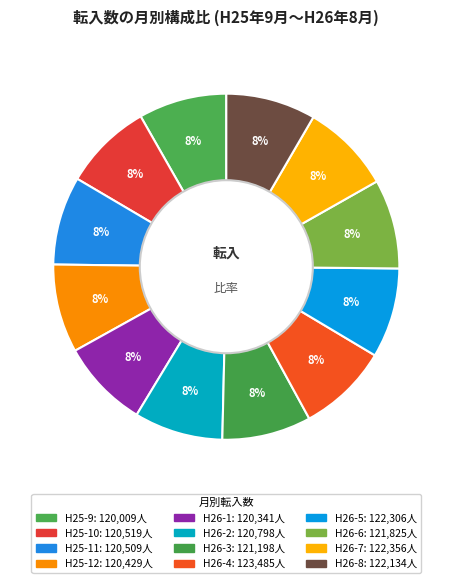

Count the number of slices in the pie.

12